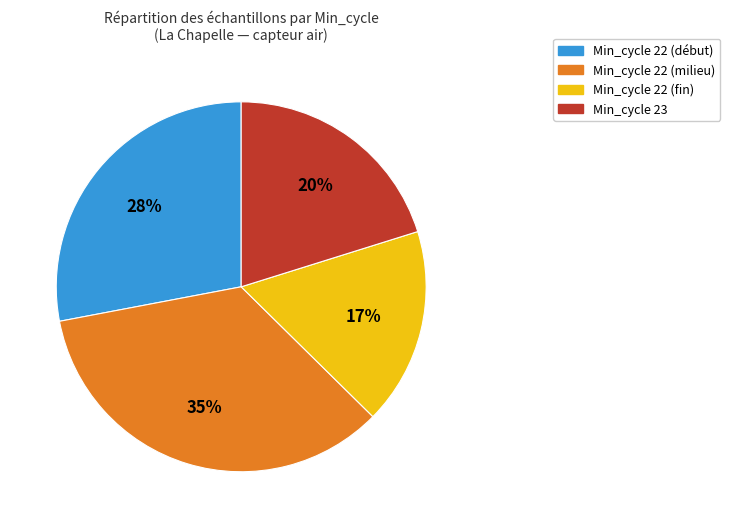

Is there any slice that represents more than half of the pie?

No